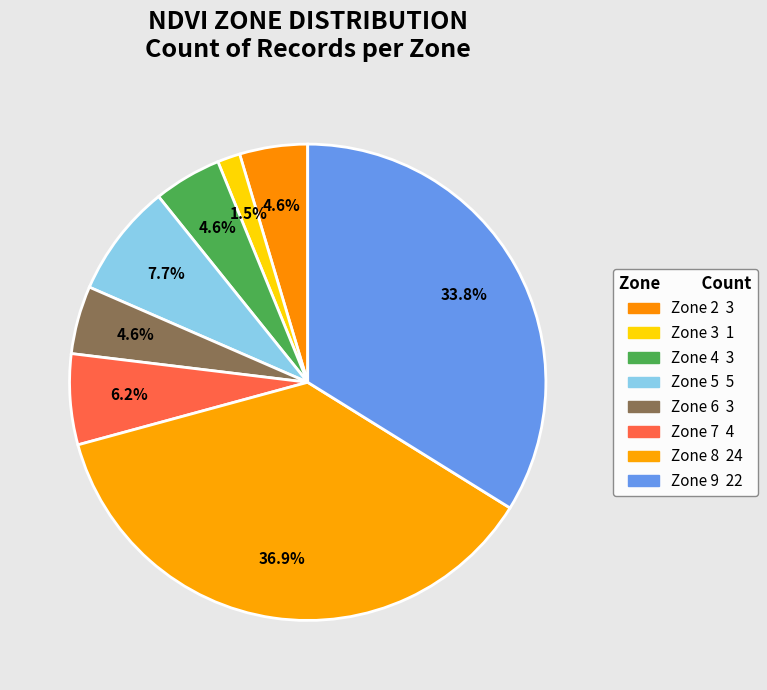

True or false: Zone 4 accounts for 1% of the total.

False